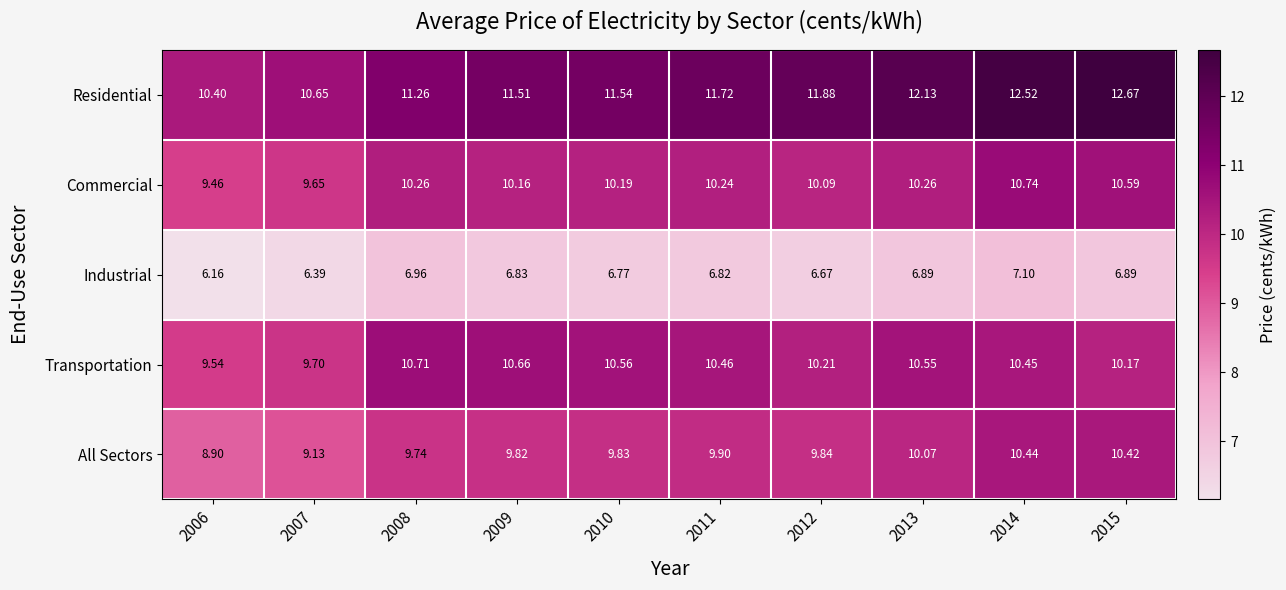

Rank the series by their maximum value, from lowest to highest.

Industrial, All Sectors, Transportation, Commercial, Residential